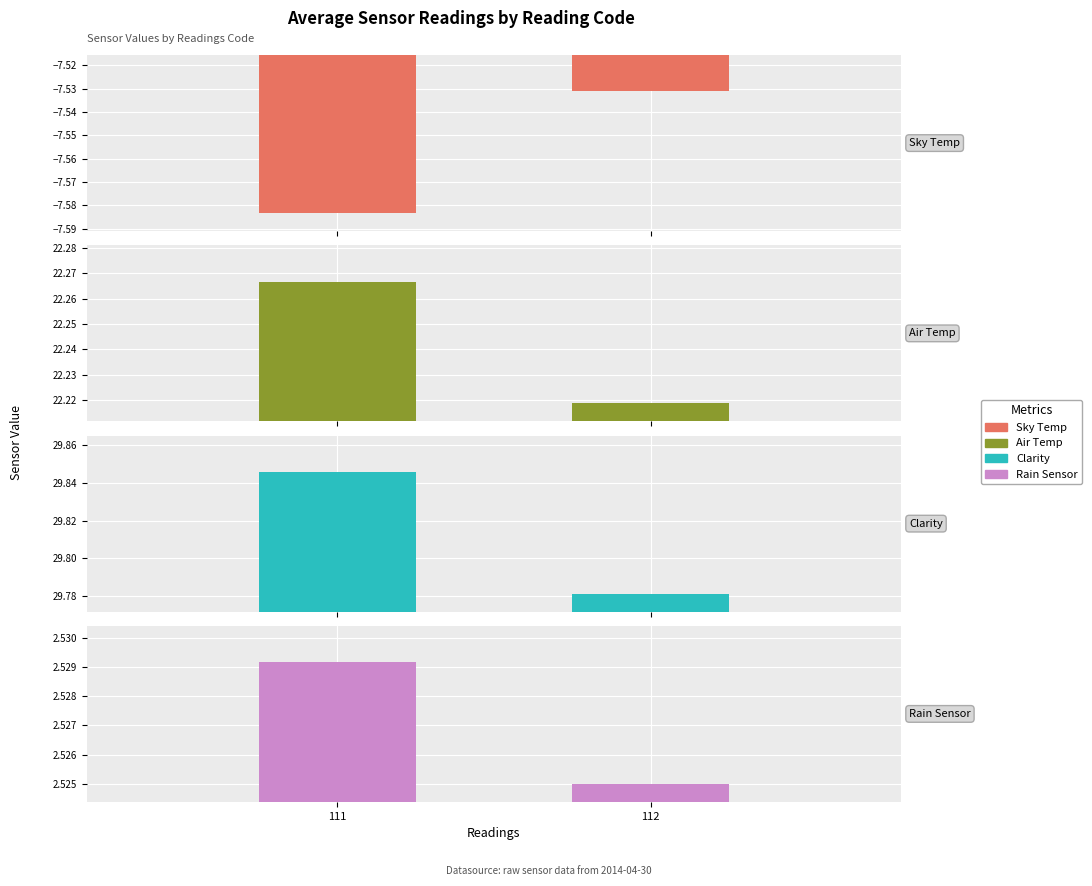

Which series has the widest spread of values?

Clarity